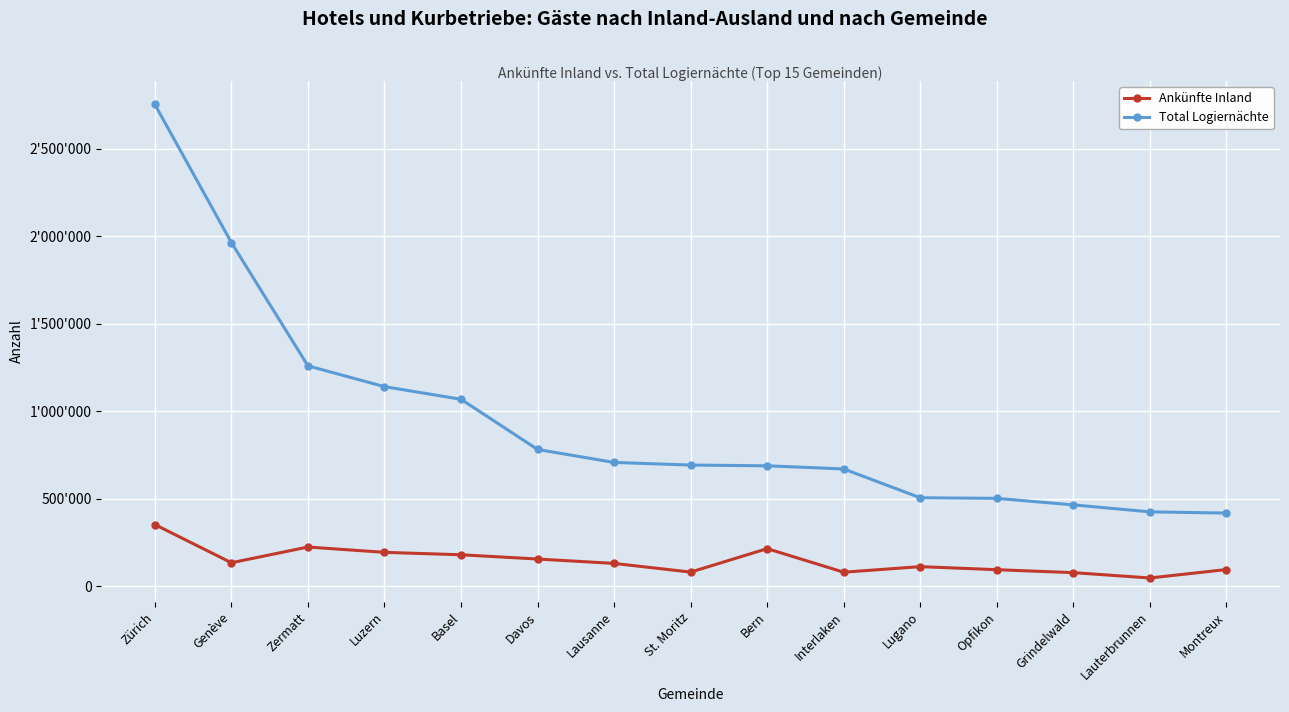

Reading right to left, what are all the values shown in this chart?

Ankünfte Inland: Montreux=94935	Lauterbrunnen=46755	Grindelwald=77272	Opfikon=94104	Lugano=111627	Interlaken=79799	Bern=214489	St. Moritz=80427	Lausanne=130054	Davos=155175	Basel=179451	Luzern=193308	Zermatt=223792	Genève=133892	Zürich=352182
Total Logiernächte: Montreux=417855	Lauterbrunnen=424890	Grindelwald=464713	Opfikon=501994	Lugano=505410	Interlaken=670182	Bern=688200	St. Moritz=692487	Lausanne=707443	Davos=781694	Basel=1068559	Luzern=1140874	Zermatt=1259649	Genève=1964671	Zürich=2754610